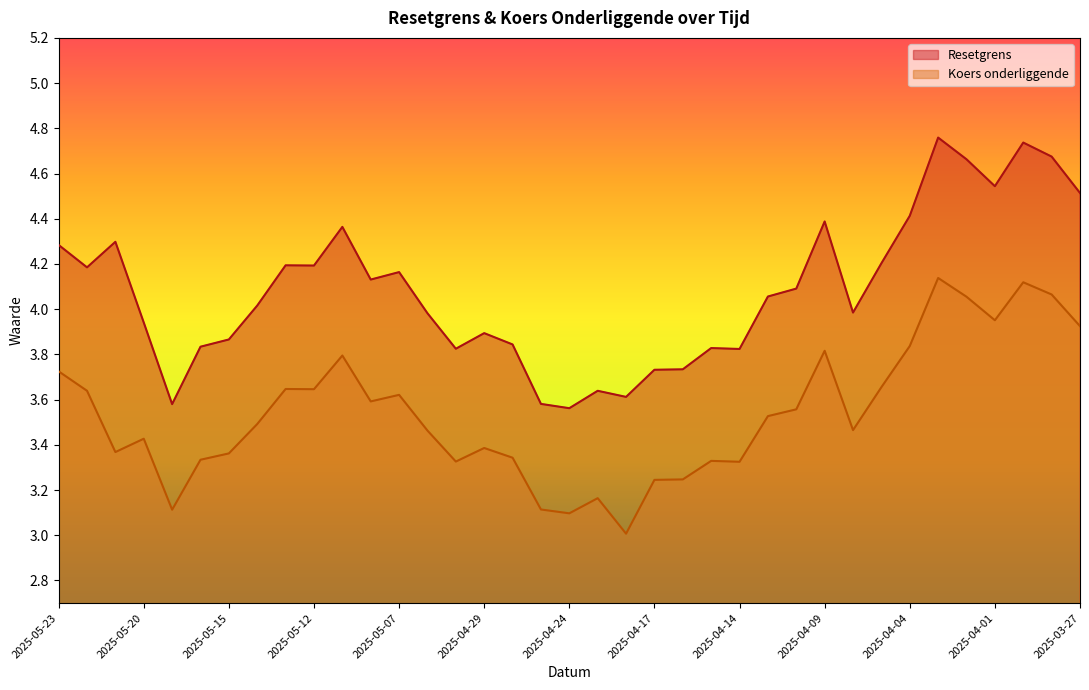

True or false: Koers onderliggende and Resetgrens cross at least once.

False